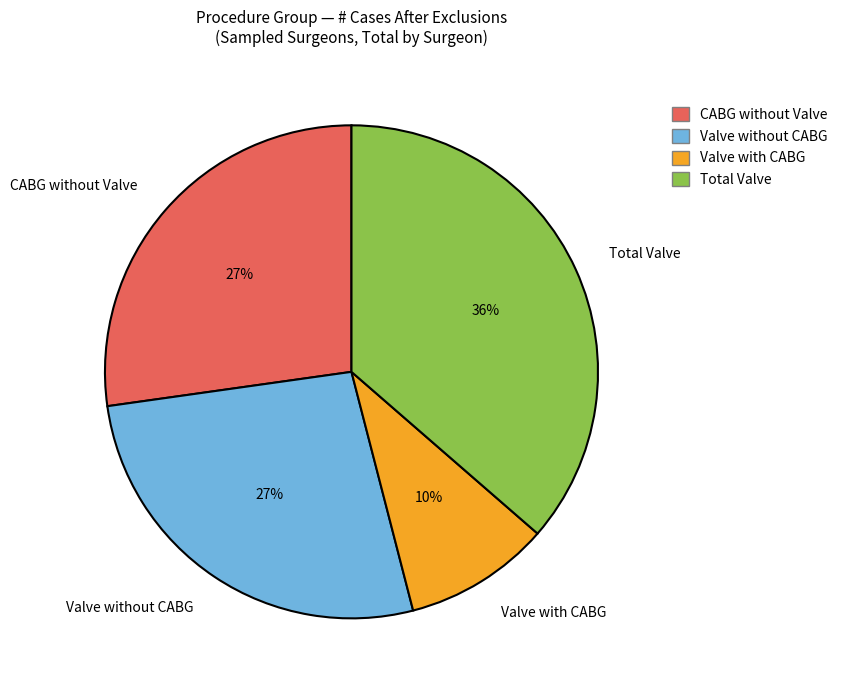

Does Valve without CABG represent more than half of the total?

No